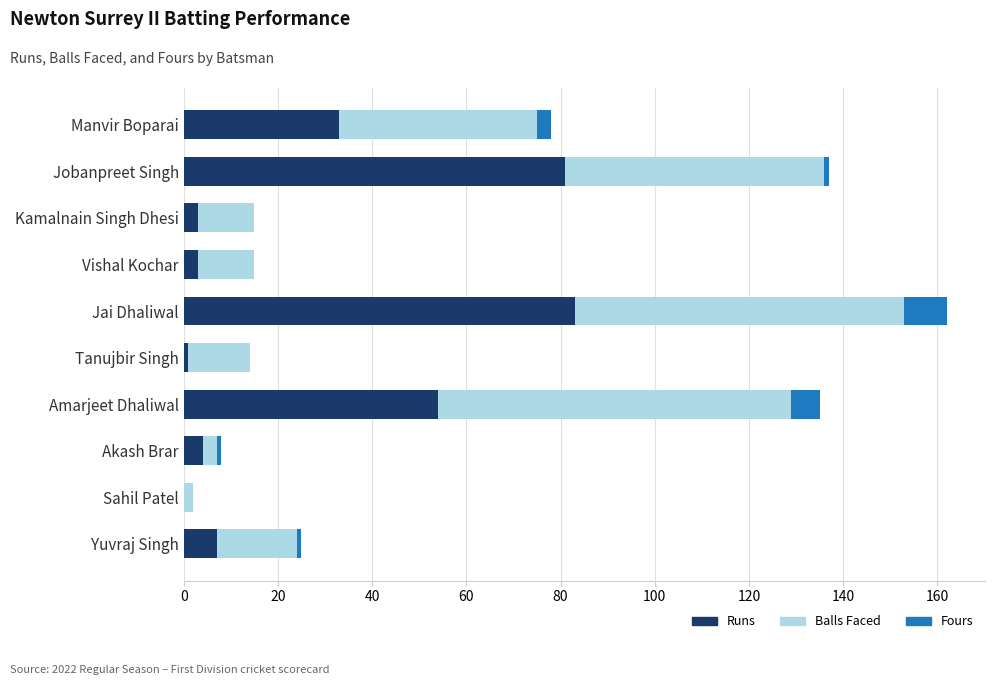

At which category is the sum across all series the highest?

Jai Dhaliwal